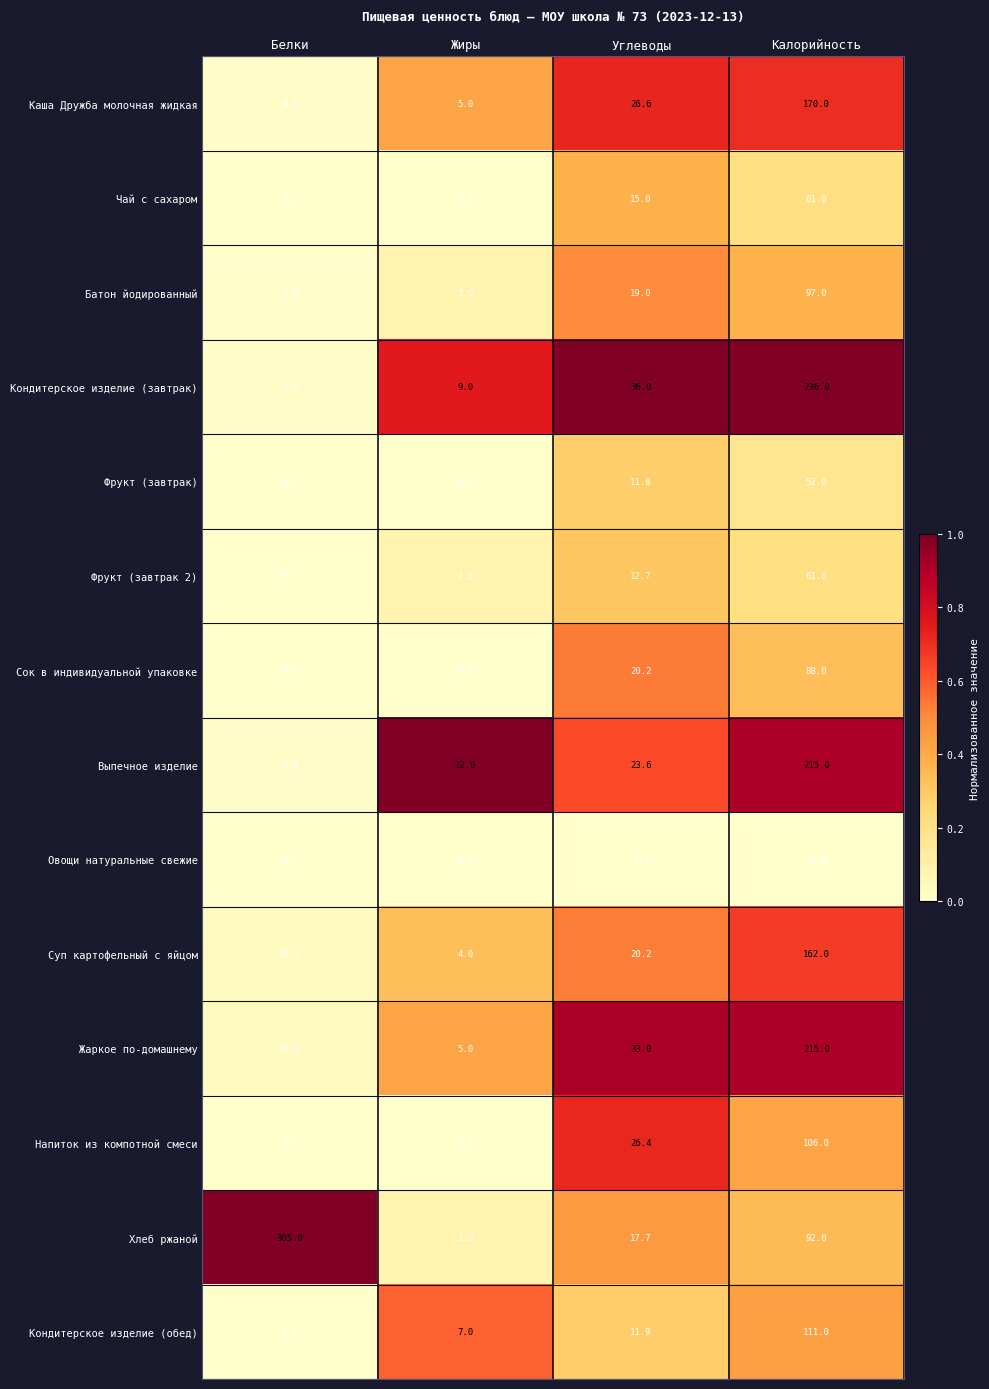

What is the spread (max minus min) of values at Калорийность?

222.0